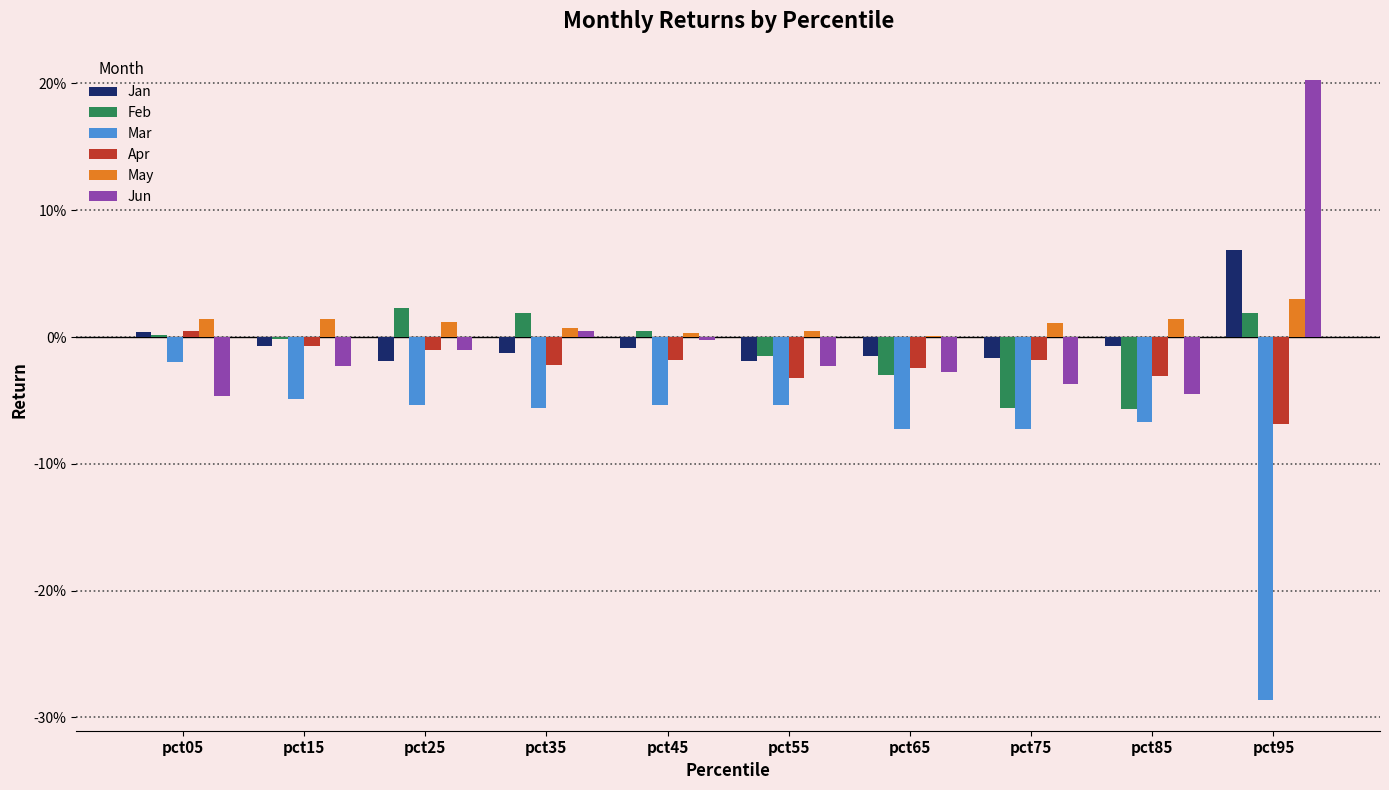

What are all the series names shown in the legend?

Jan, Feb, Mar, Apr, May, Jun